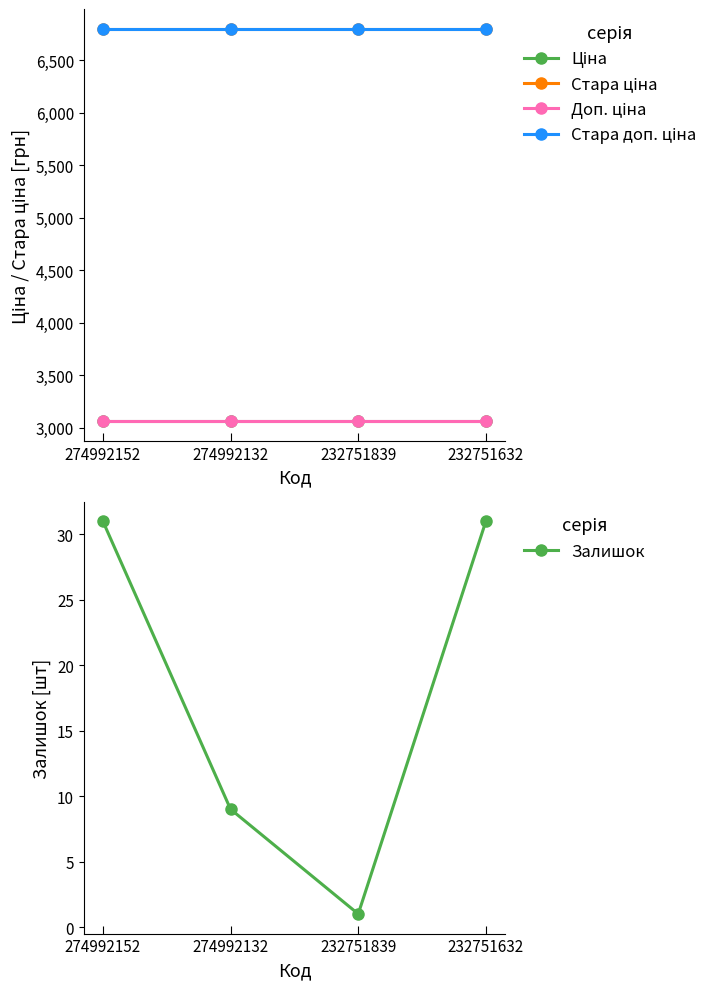

Reading right to left, extract all data points from this chart.

Ціна: 232751632=3059.7	232751839=3059.7	274992132=3059.7	274992152=3059.7
Стара ціна: 232751632=6799.2	232751839=6799.2	274992132=6799.2	274992152=6799.2
Доп. ціна: 232751632=3060.0	232751839=3060.0	274992132=3060.0	274992152=3060.0
Стара доп. ціна: 232751632=6799.2	232751839=6799.2	274992132=6799.2	274992152=6799.2
Залишок: 232751632=31.0	232751839=1.0	274992132=9.0	274992152=31.0